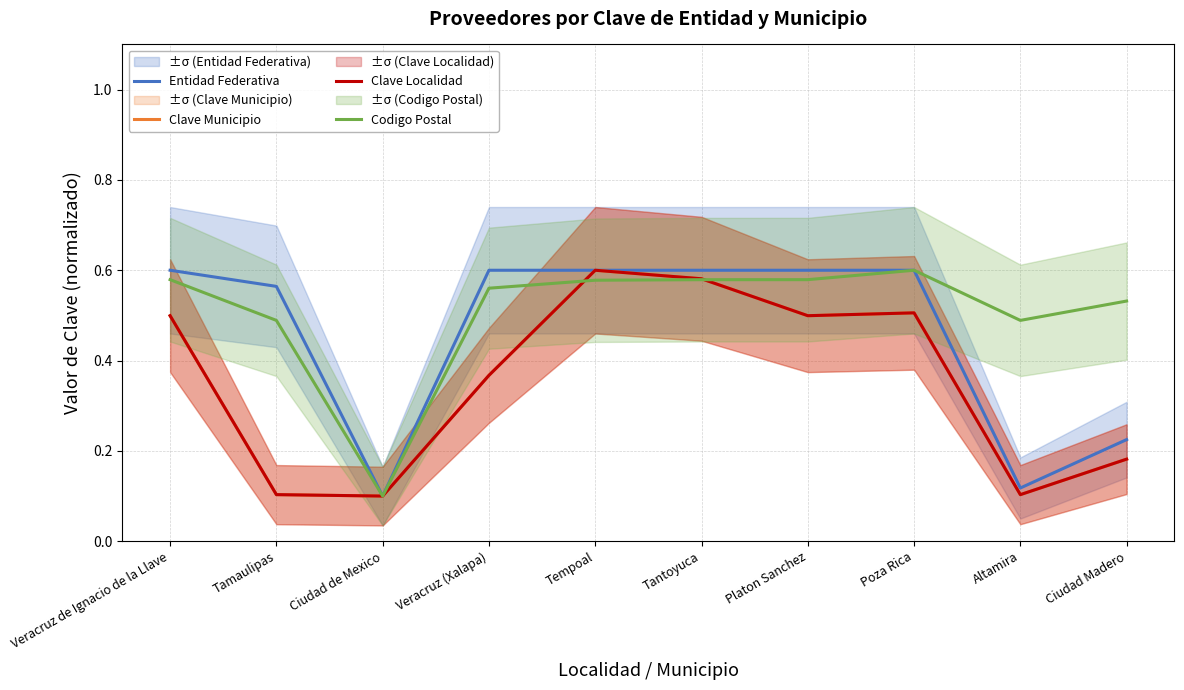

Between which two adjacent categories do Entidad Federativa and Clave Localidad first intersect?

Veracruz (Xalapa) and Tempoal